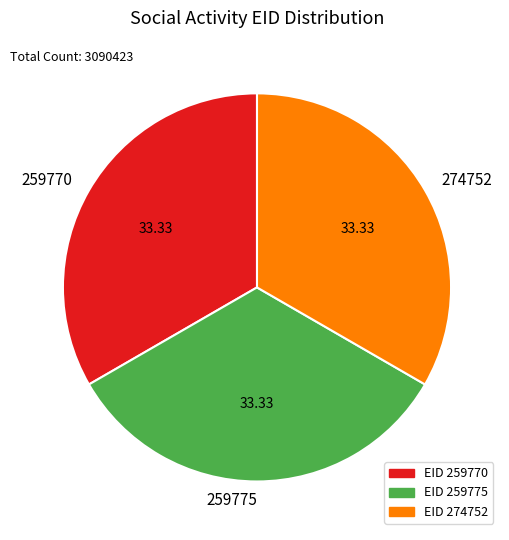

Does 259775 account for over 50% of the chart?

No